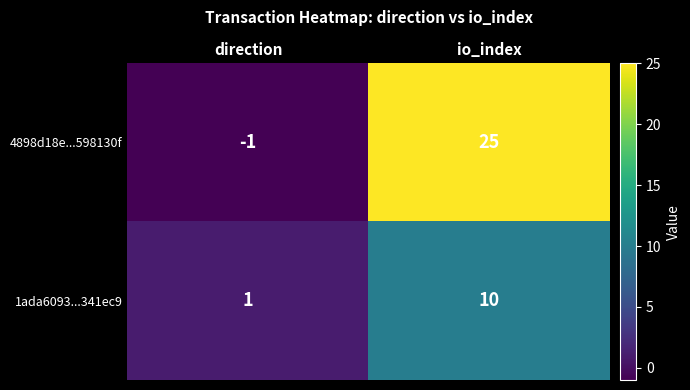

Which series has the largest range (max minus min)?

4898d18e...598130f